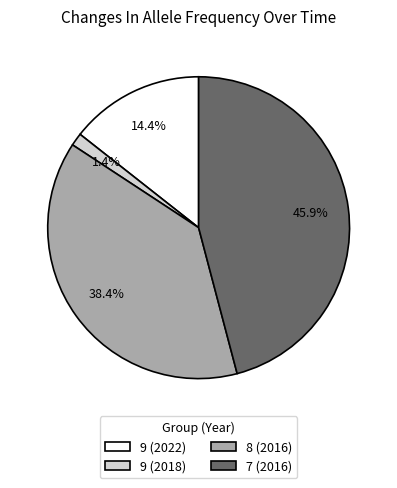

Approximately how many times larger is the value at 8 (2016) compared to 7 (2016)?

0.8